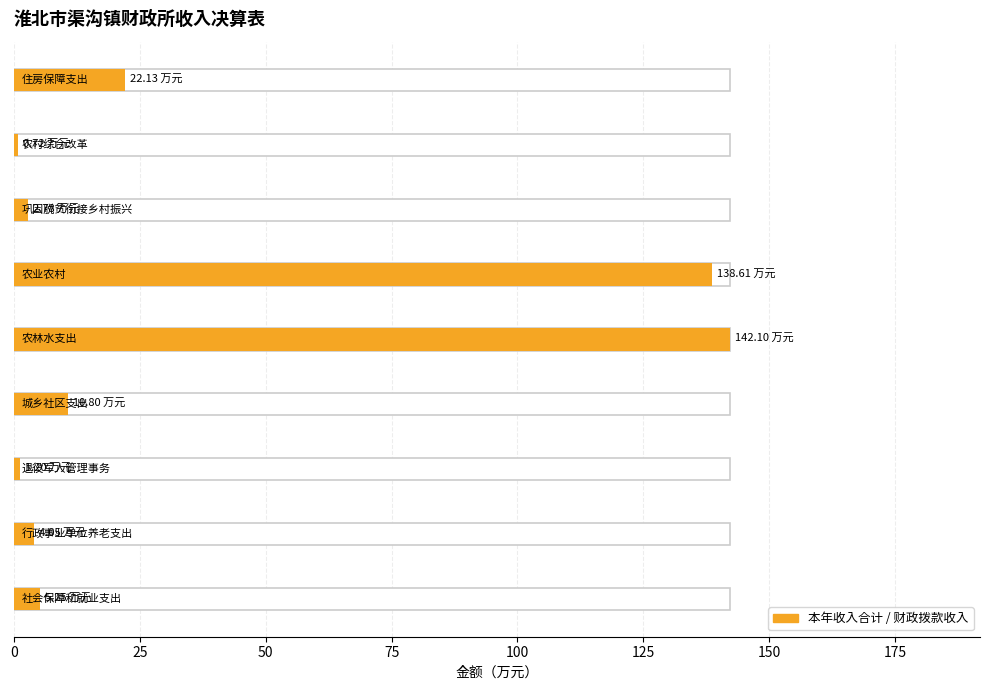

Which category has the lowest value in the 财政拨款收入 series?

农村综合改革